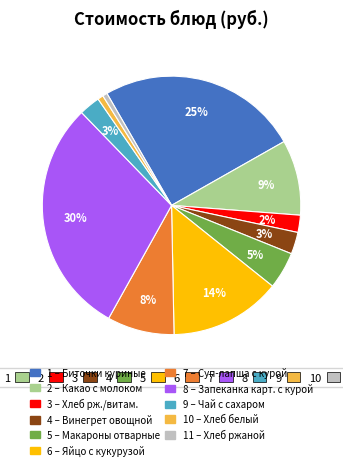

Does any single category account for the majority?

No